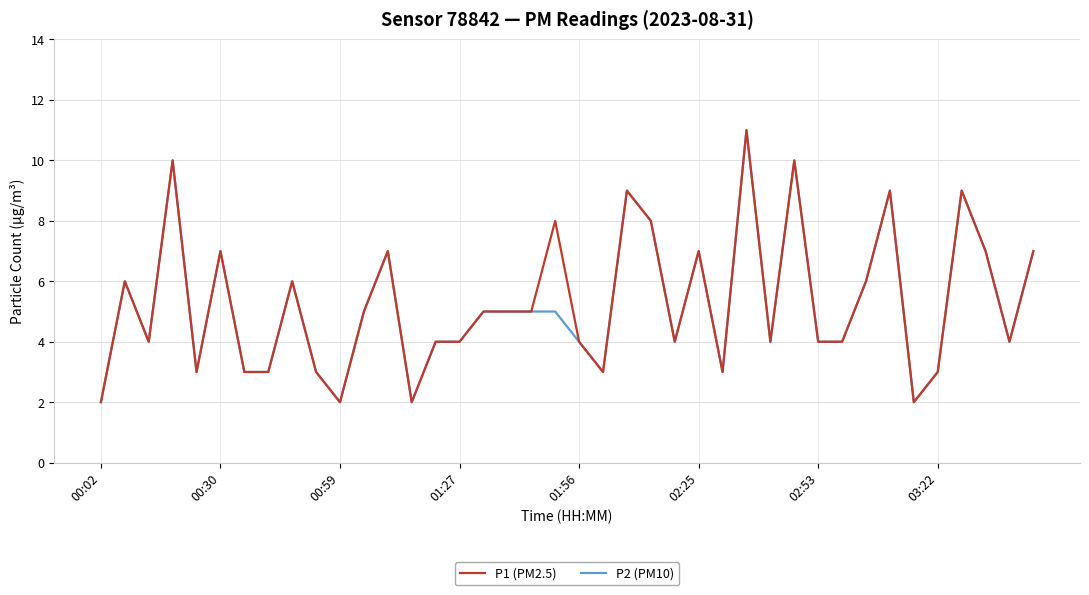

What are all the series names shown in the legend?

P1 (PM2.5), P2 (PM10)